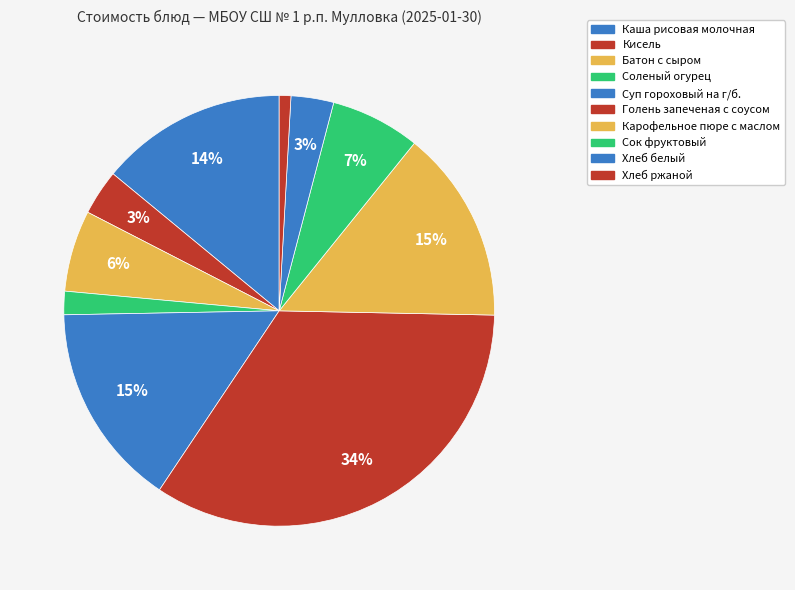

What percentage is the Голень запеченая с соусом slice, to the nearest percent?

34%